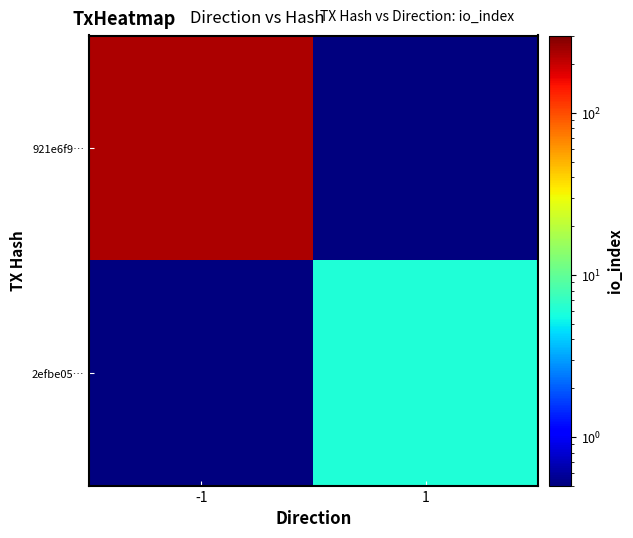

Reading right to left, transcribe all the data shown in this chart.

921e6f9…: 1=0.5	-1=231.0
2efbe05…: 1=6.0	-1=0.5